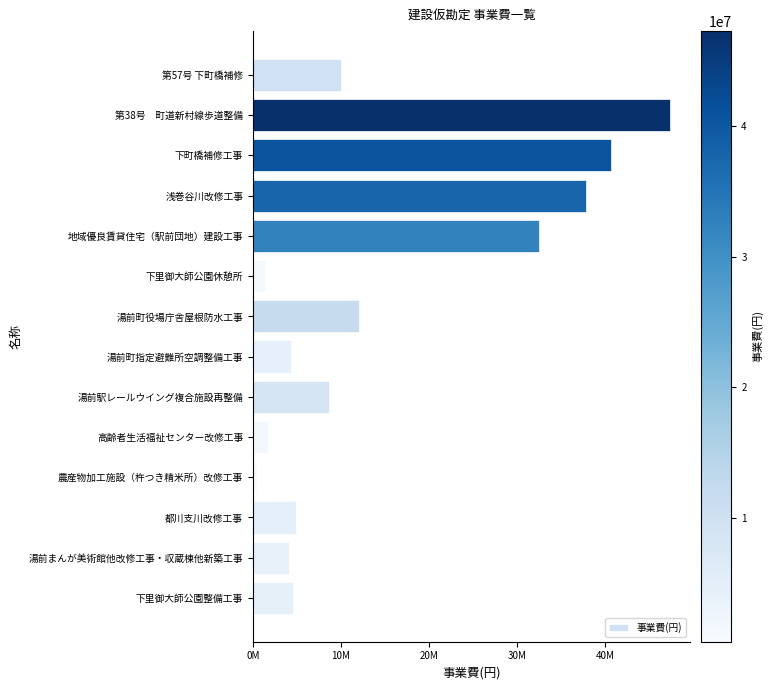

Does the chart contain any negative values?

No